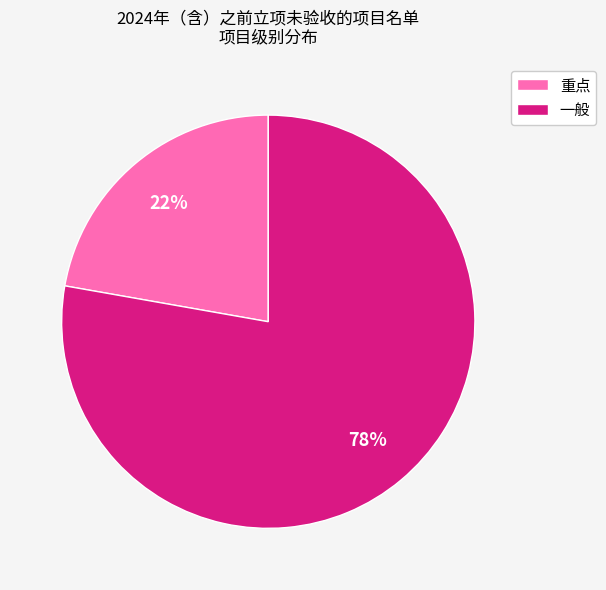

Does any single category account for the majority?

Yes